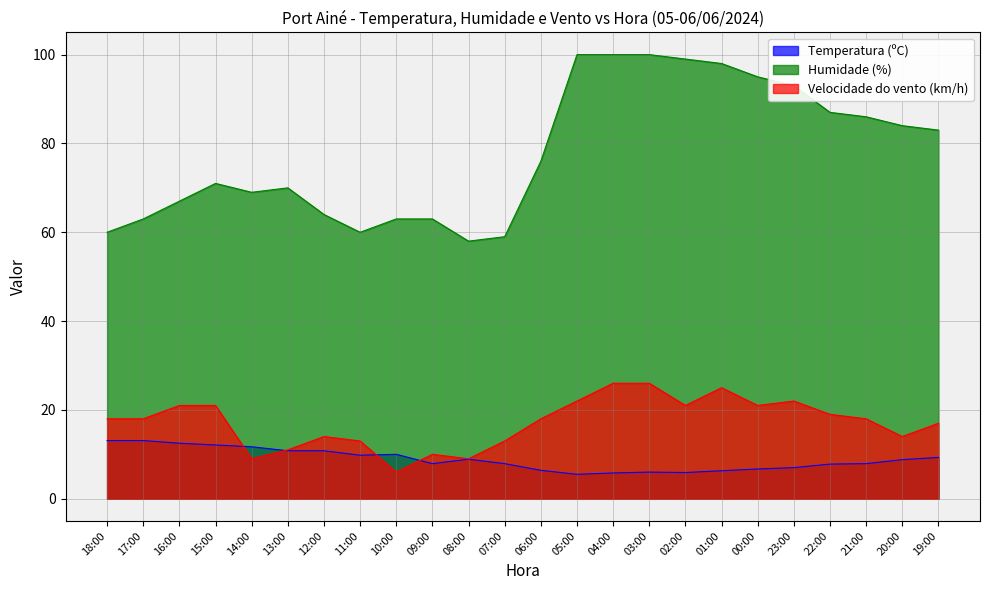

Which label corresponds to the smallest value in the chart?

05:00